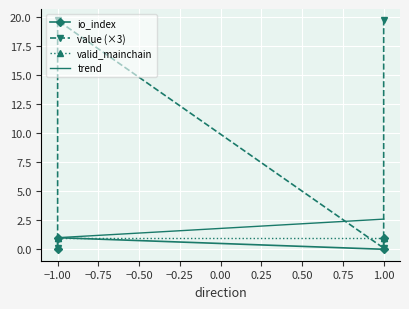

Which series has the largest range (max minus min)?

value (×3)